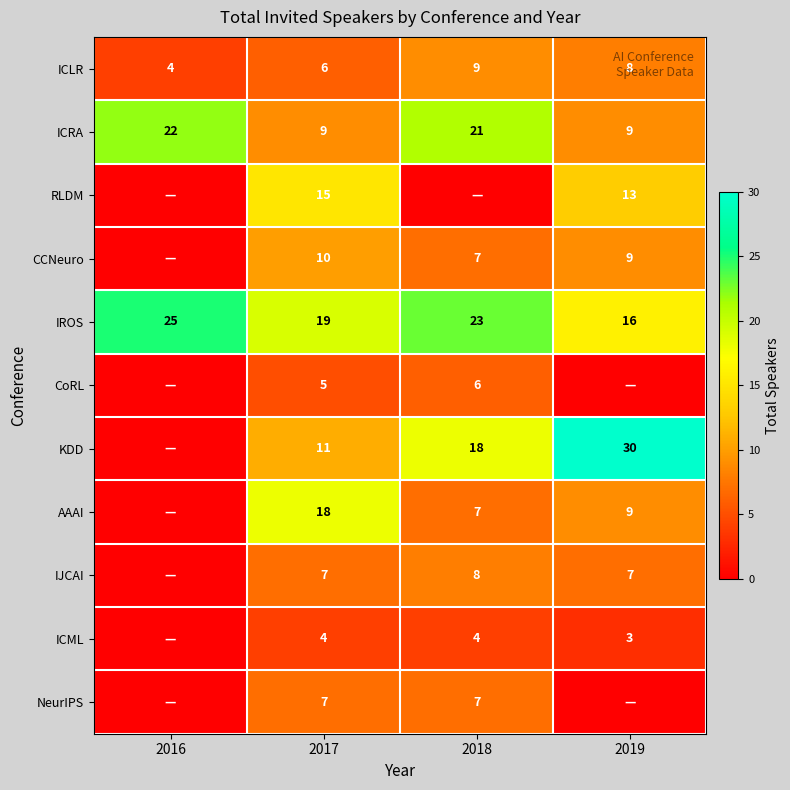

What is the difference between the KDD values at 2019 and 2017?

19